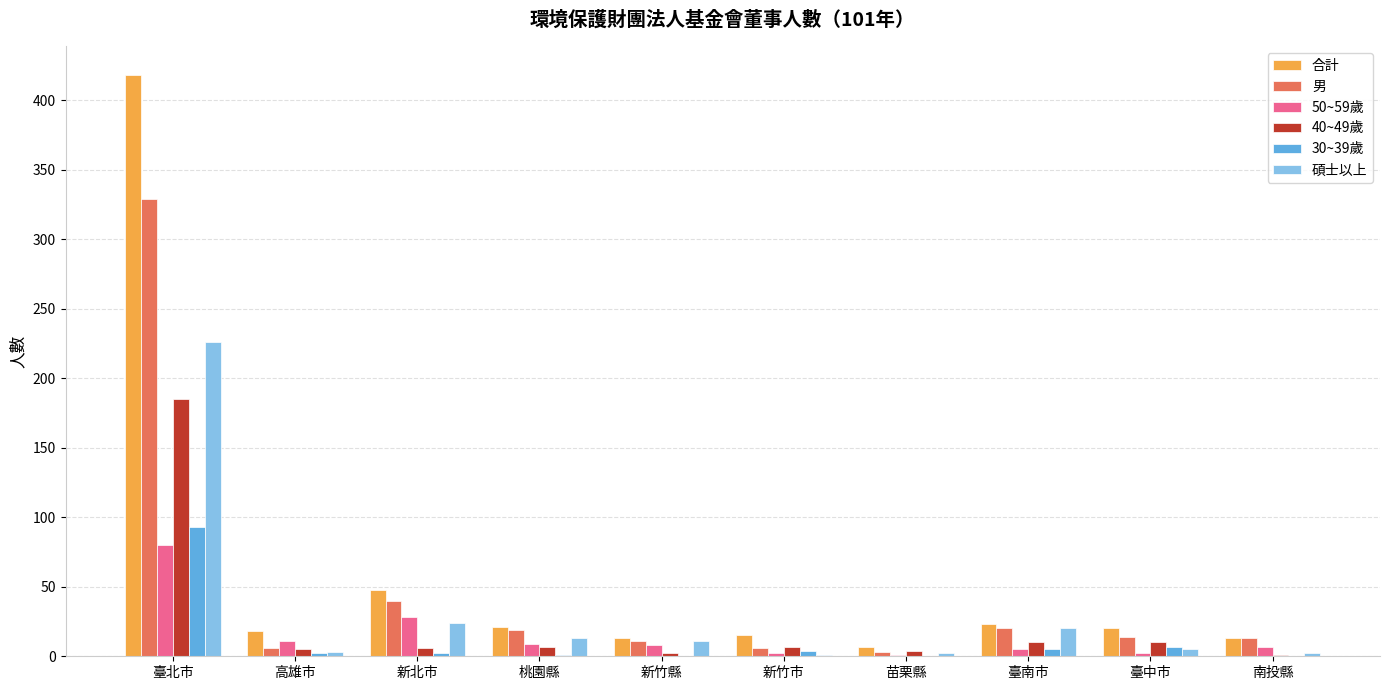

What are all the series names shown in the legend?

合計, 男, 50~59歲, 40~49歲, 30~39歲, 碩士以上